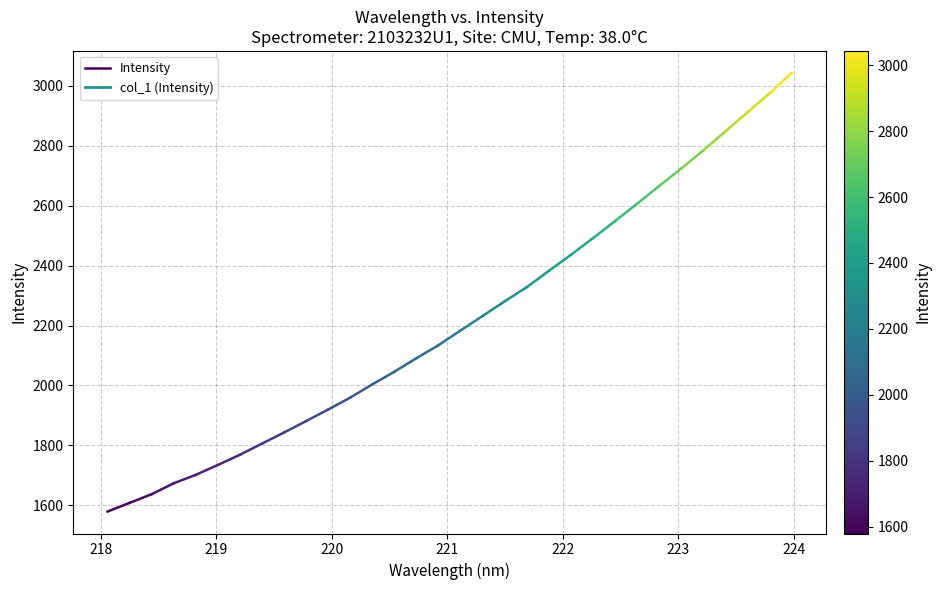

Is it true that the value at 217 is 2100.6?

False